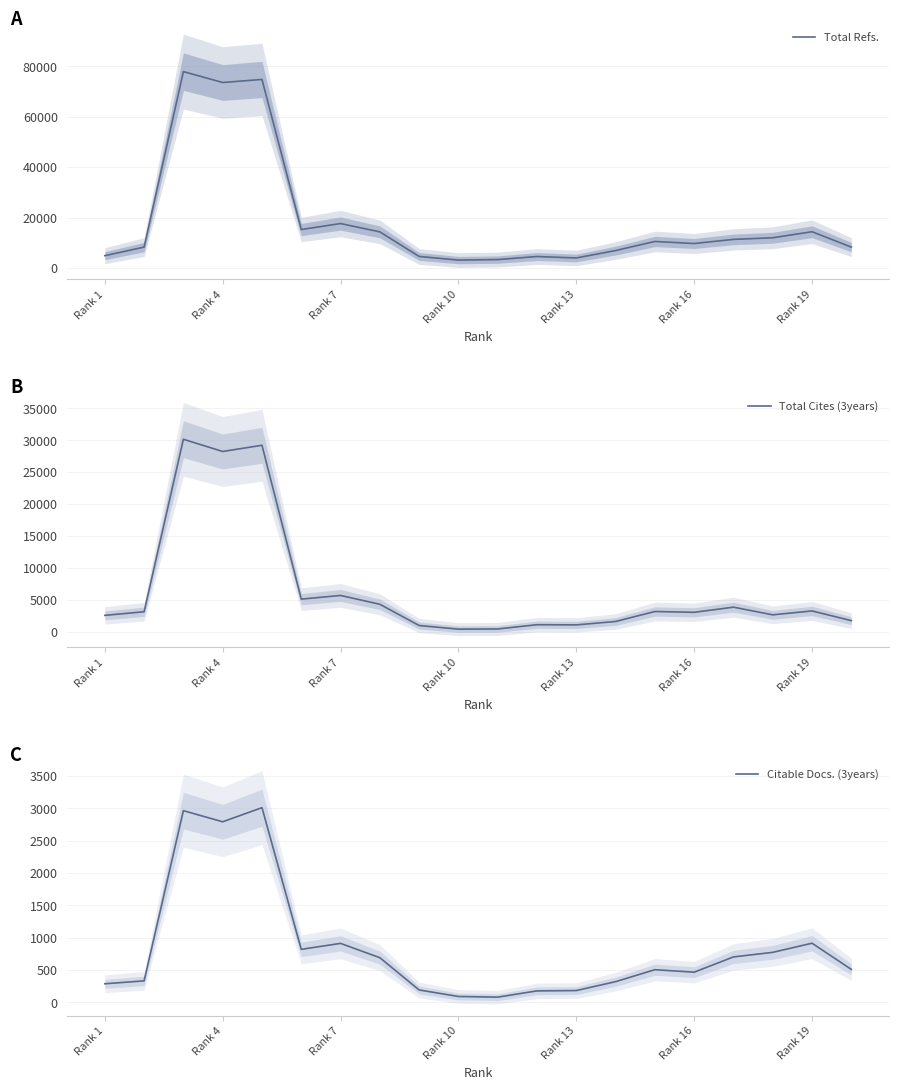

What is the approximate value of Total Cites (3years) at Rank 10?

374.0